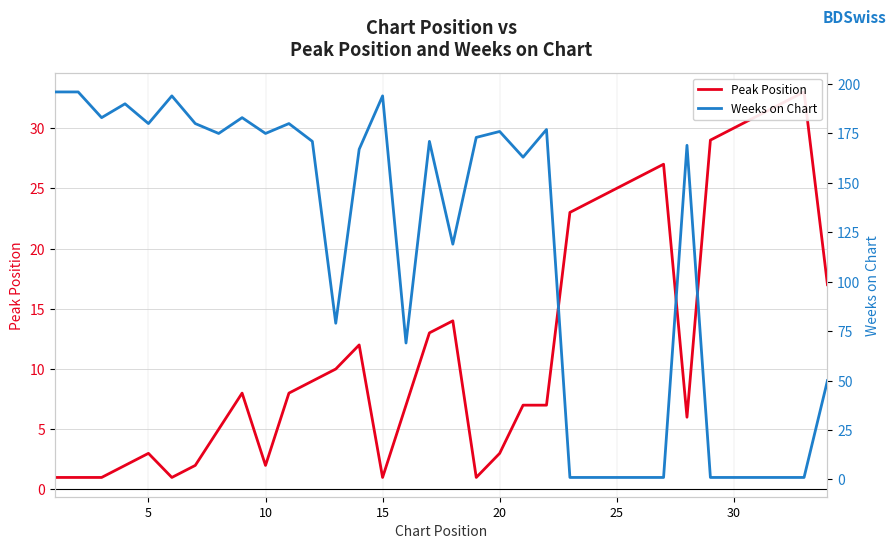

What is the average value of the Weeks on Chart series?

115